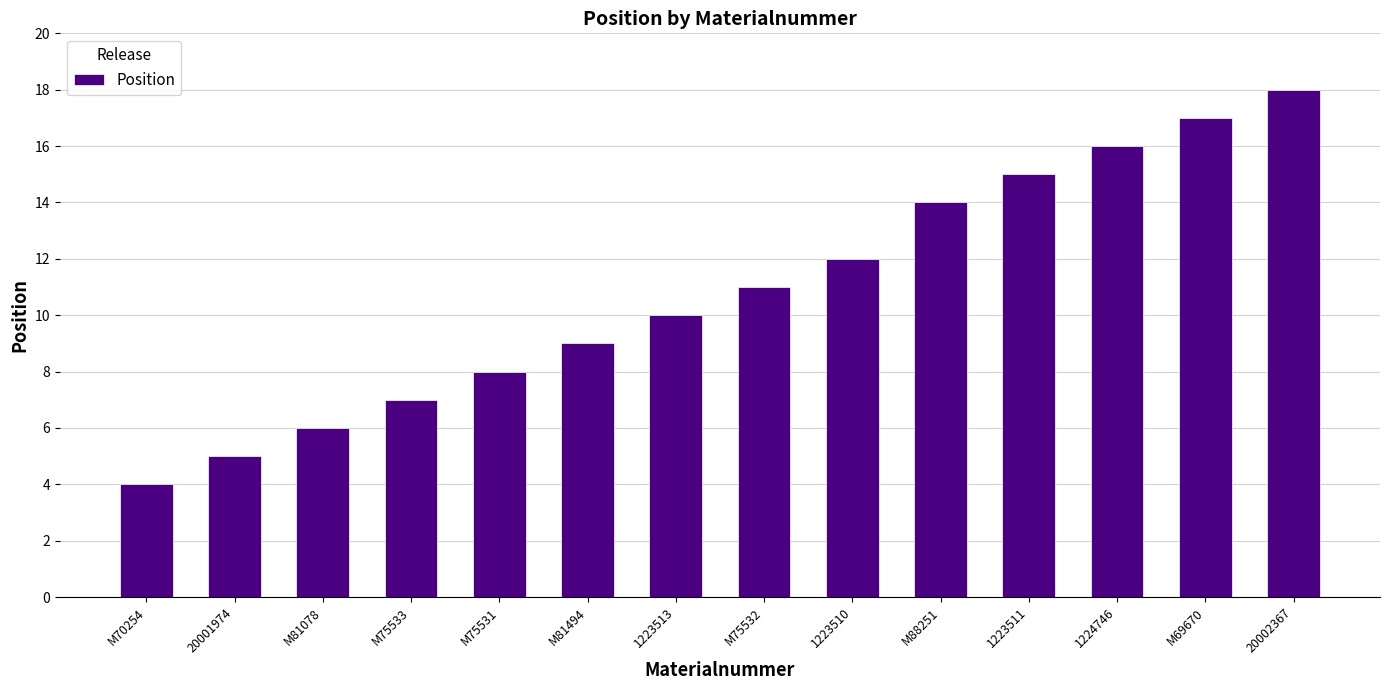

What is the minimum value shown in the chart?

4